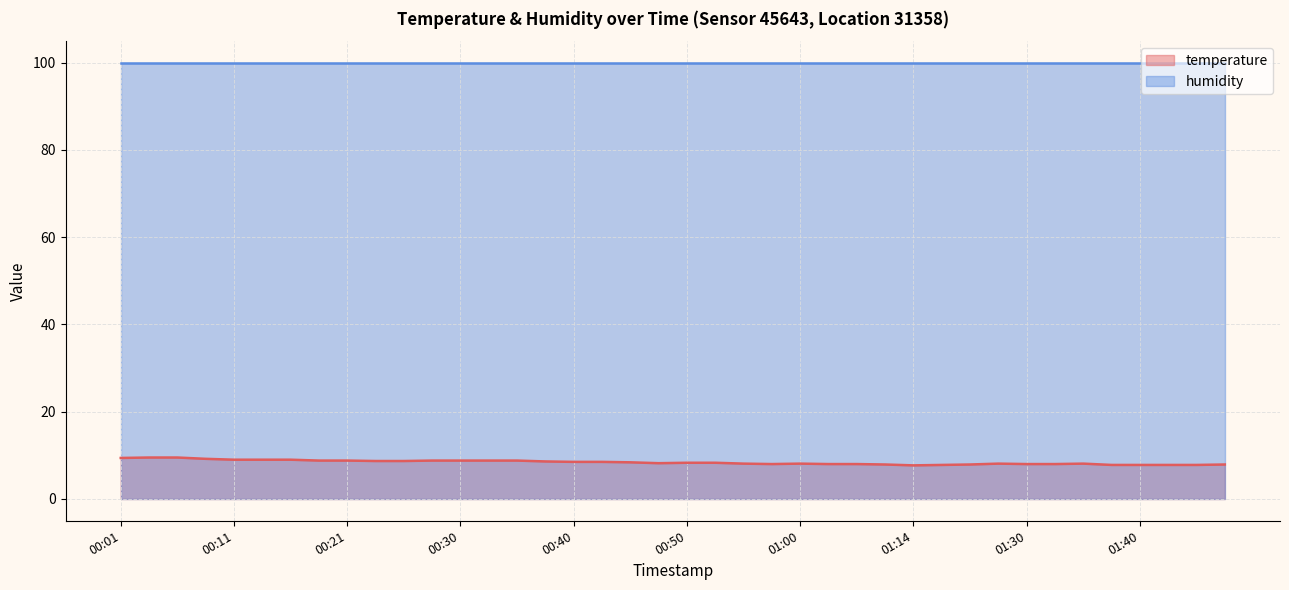

What is the average value?

8.4